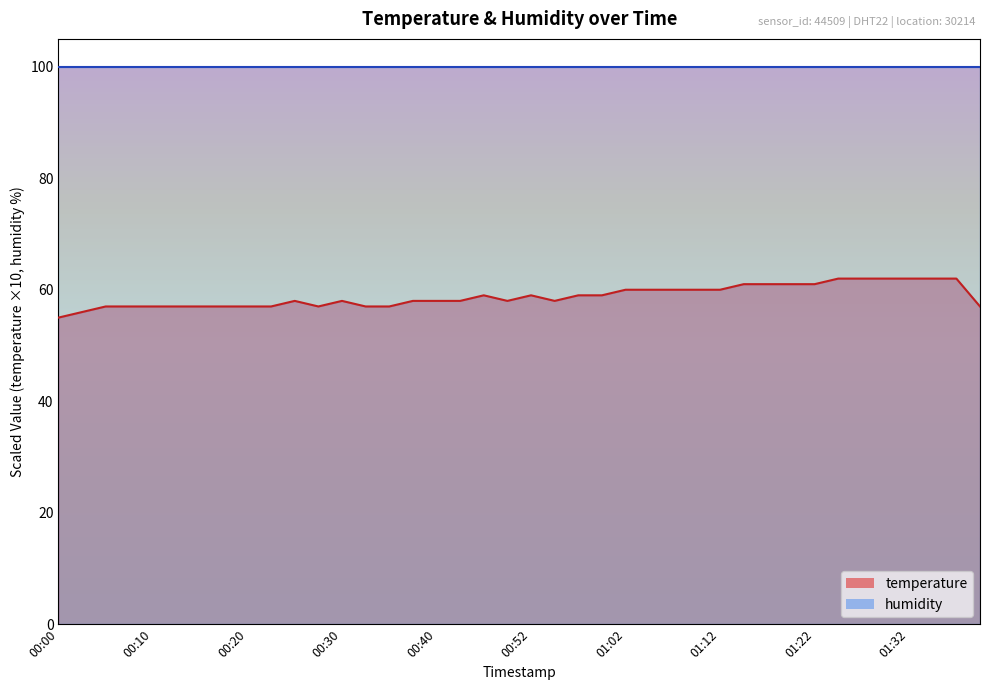

What is the sum of all values?

2353.0